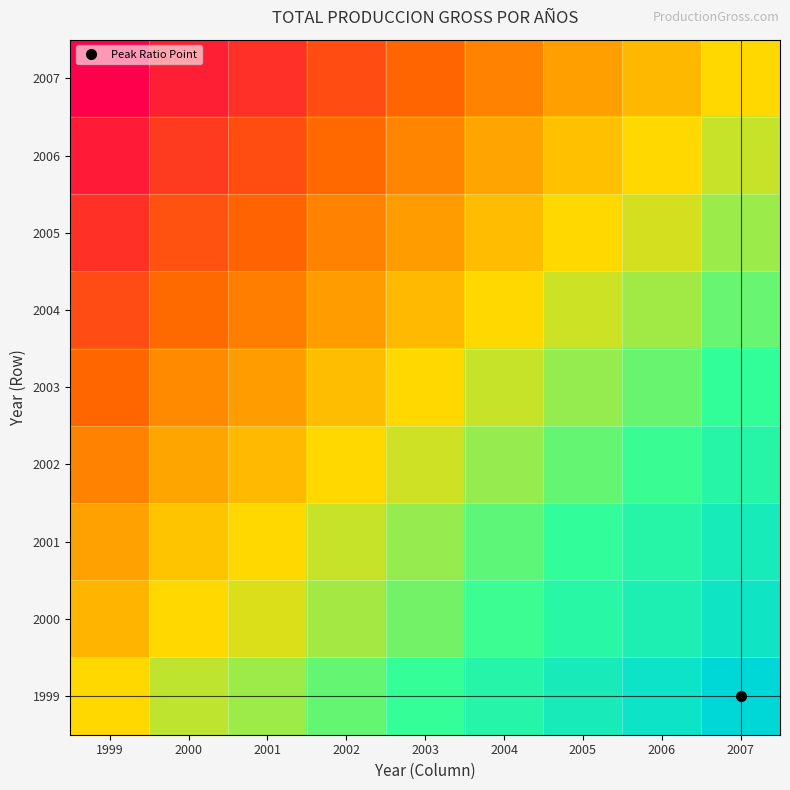

What is the greatest value displayed?

1.5